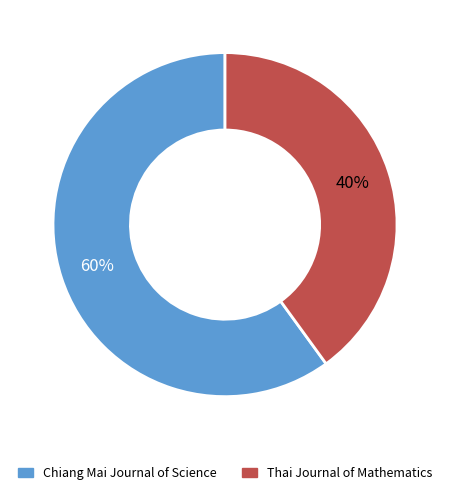

Which slice is the largest?

Chiang Mai Journal of Science